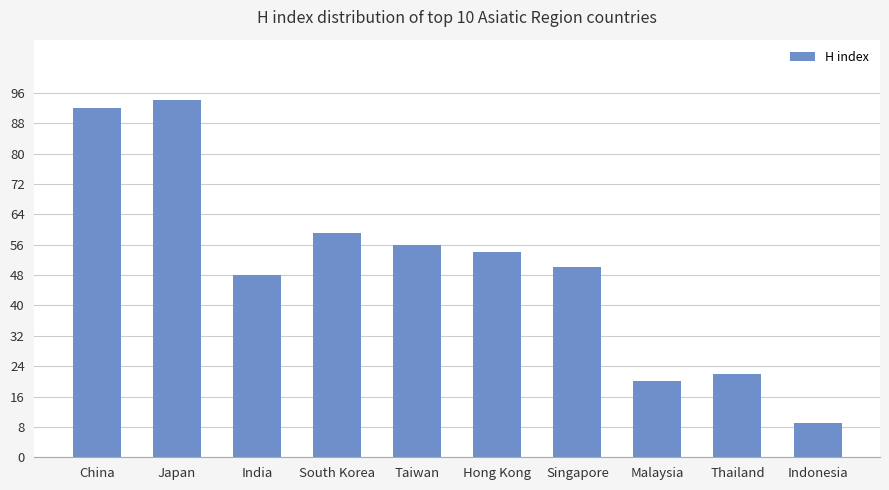

What is the maximum value shown in the chart?

94